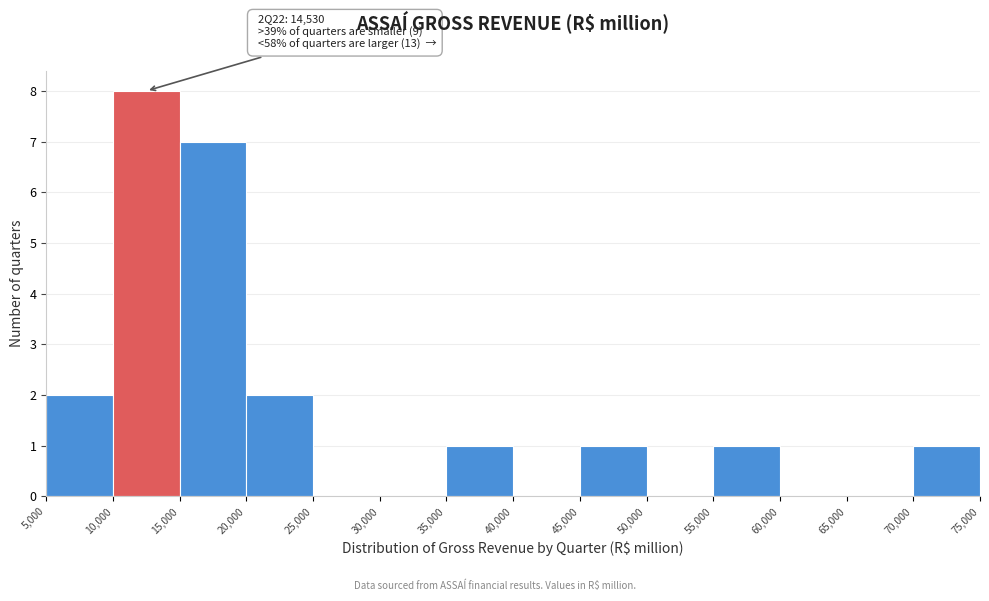

Over which range of the x-axis is the bar tallest?

10,000 to 15,000